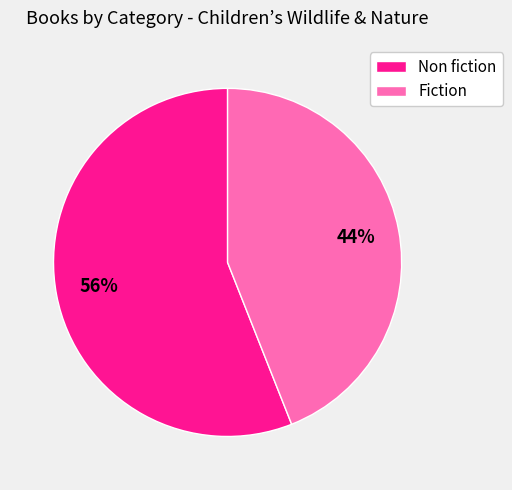

Combined, do Fiction and Non fiction account for over 50%?

Yes